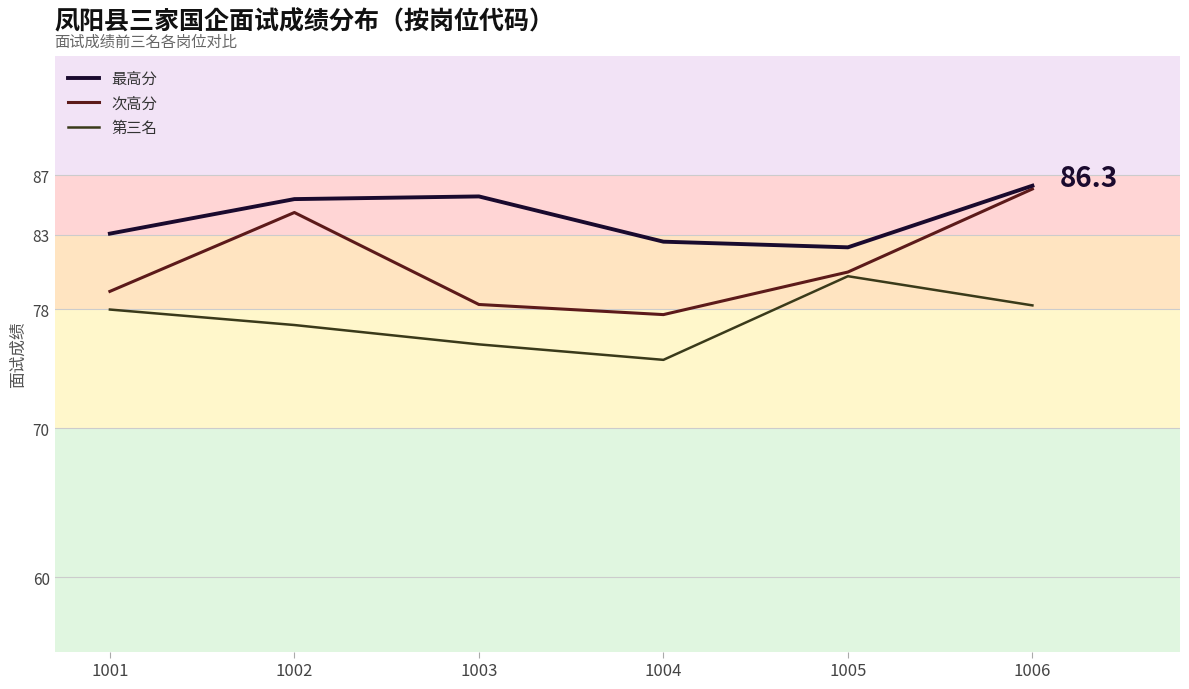

True or false: 第三名 and 次高分 intersect in this chart.

False